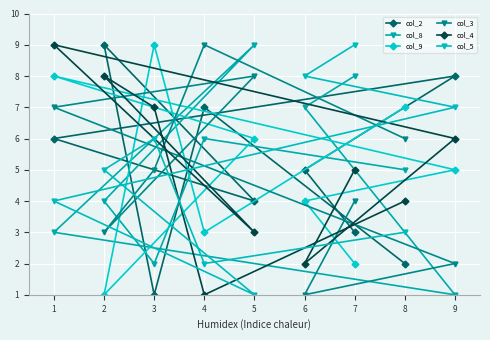

What is the smallest value displayed?

1